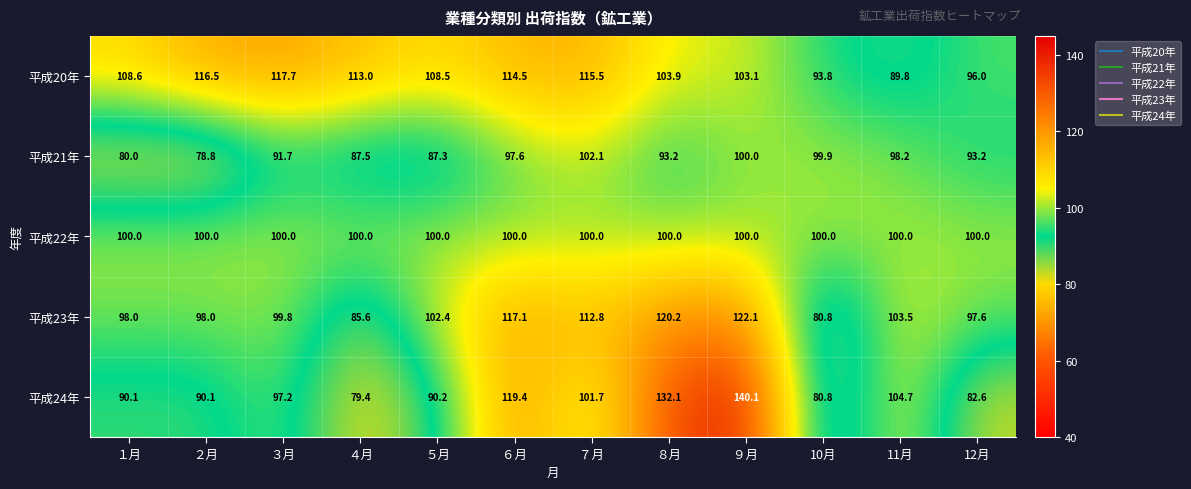

Between １月 and ２月, which series saw the biggest shift?

平成20年